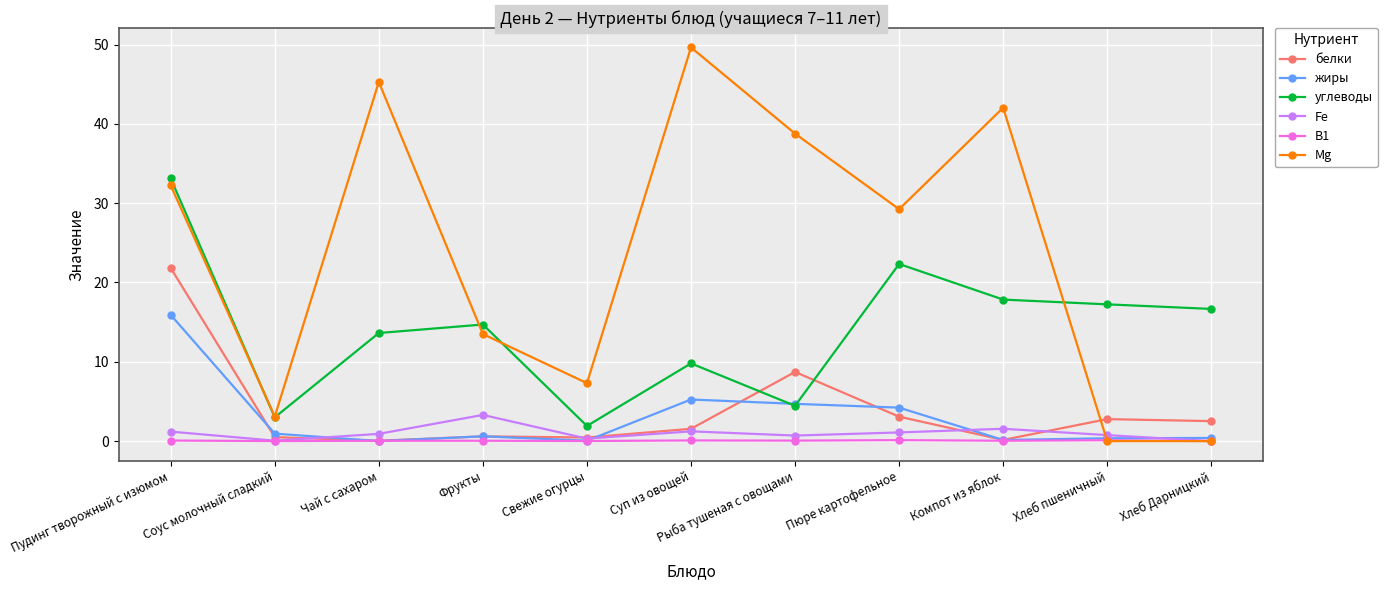

At which category does углеводы reach its first local valley?

Соус молочный сладкий